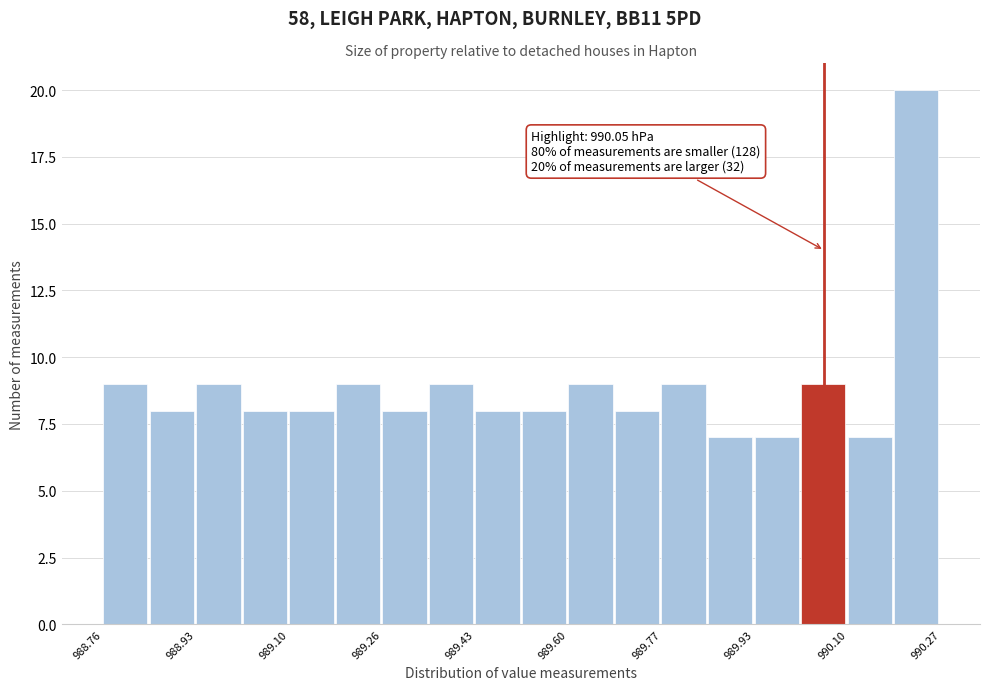

Over which range of the x-axis is the bar tallest?

990.18 to 990.28